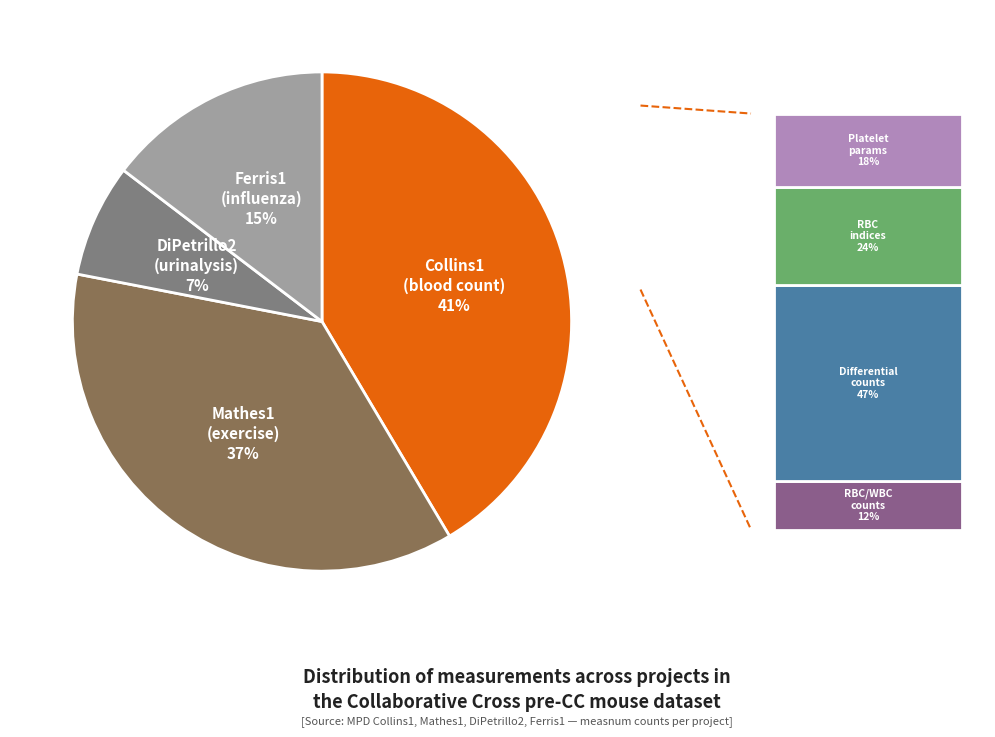

How much of the chart is everything except DiPetrillo2?

92.7%